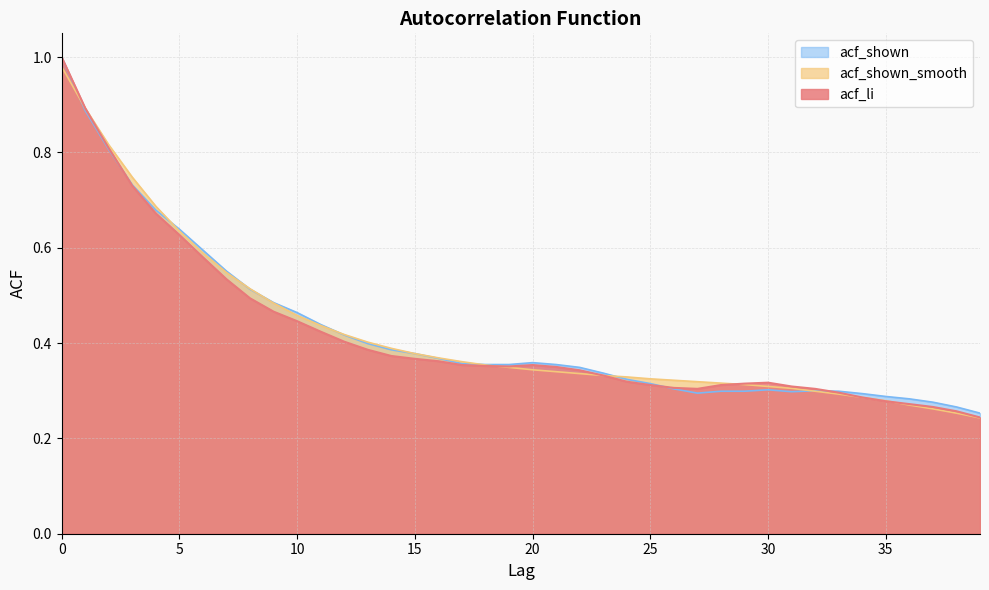

What is the value of the acf_shown_smooth point at the 27th from the left?

0.3